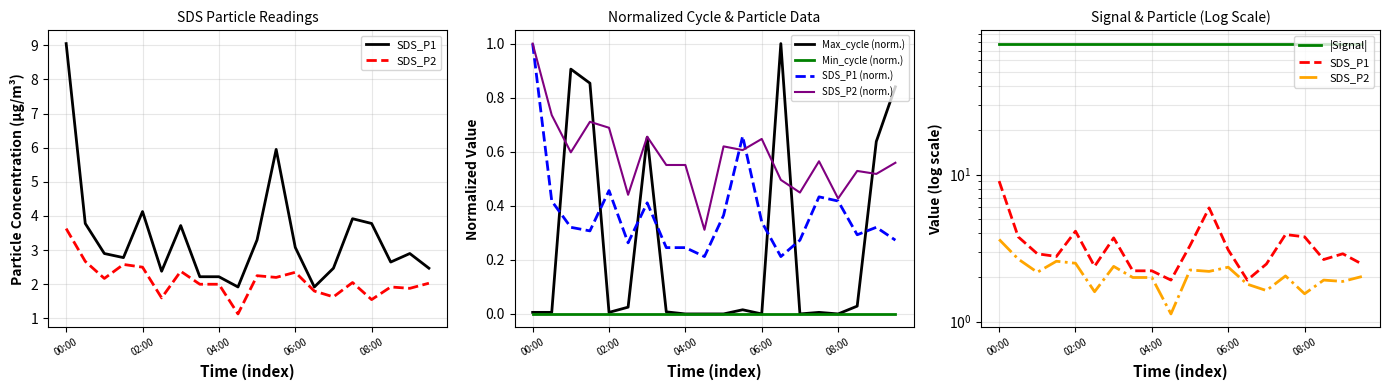

Which series ends up on top after the final intersection of SDS_P1 (norm.) and Max_cycle (norm.)?

Max_cycle (norm.)